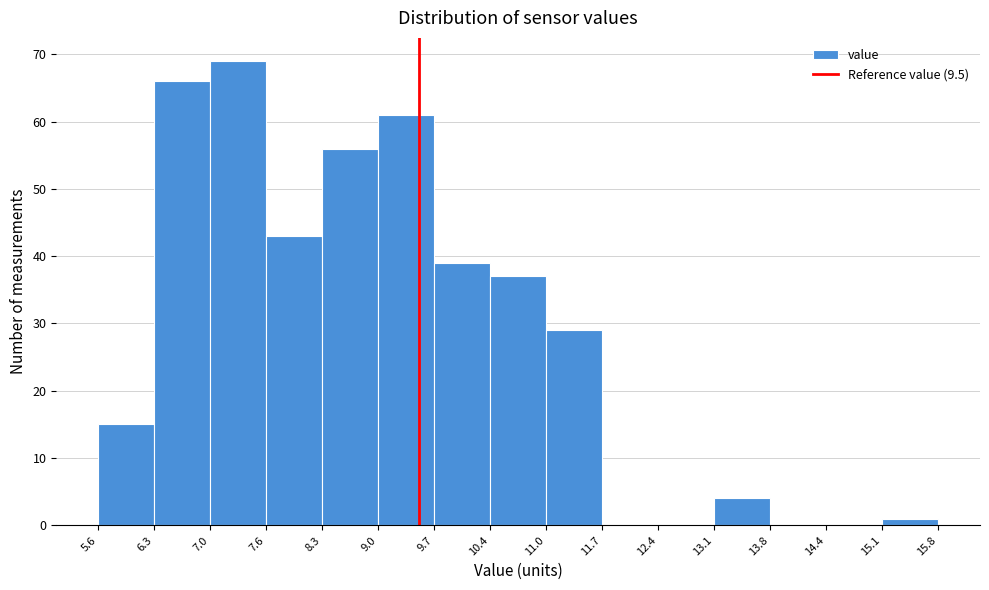

What is the height of the bar covering 15.1 to 15.8 on the x-axis? The values are not printed on the chart, so give them approximately, as read against the axis.

1